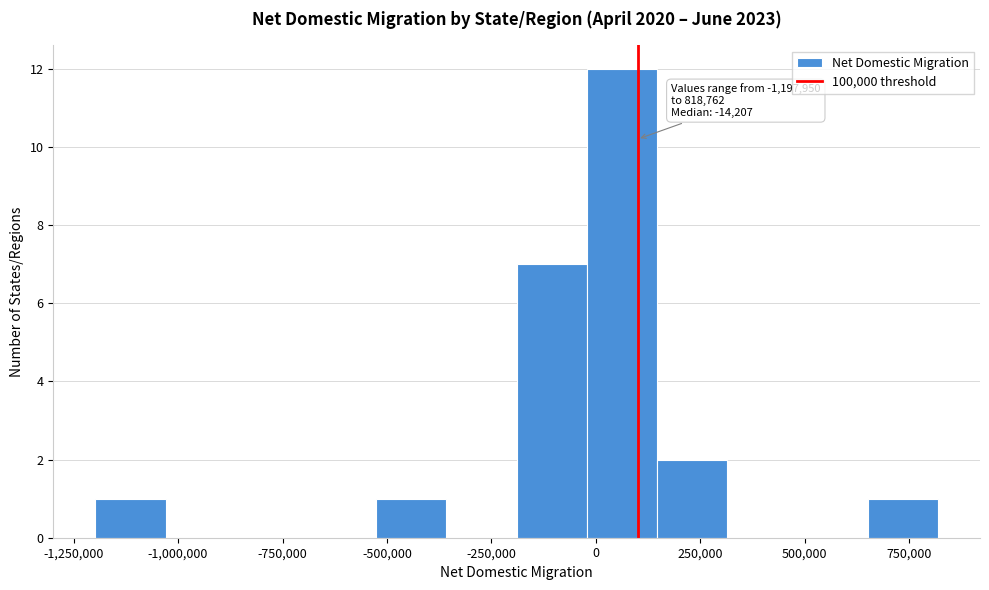

Read against the x-axis, roughly where is the centre of the tallest bar?

50000